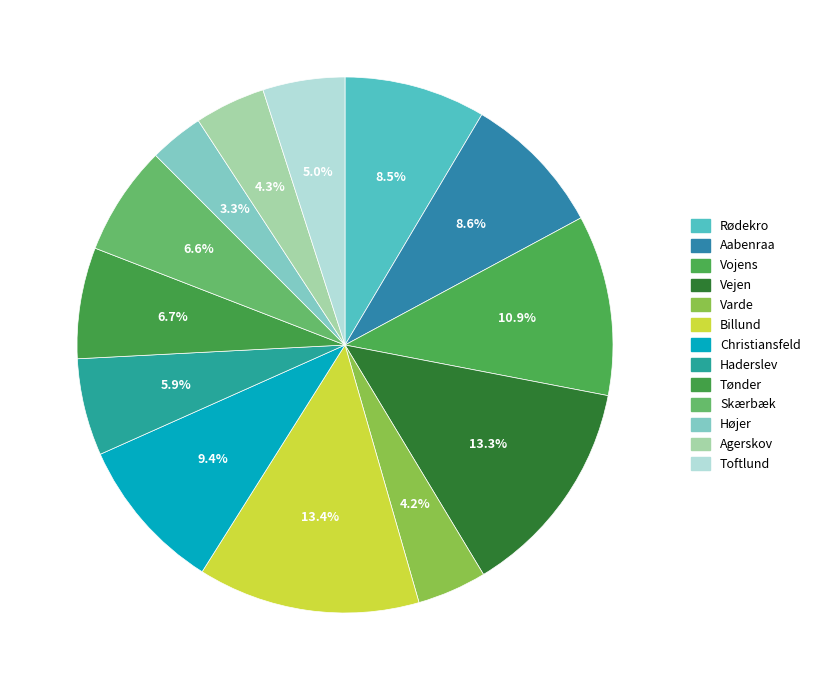

Which slice is the smallest?

Højer